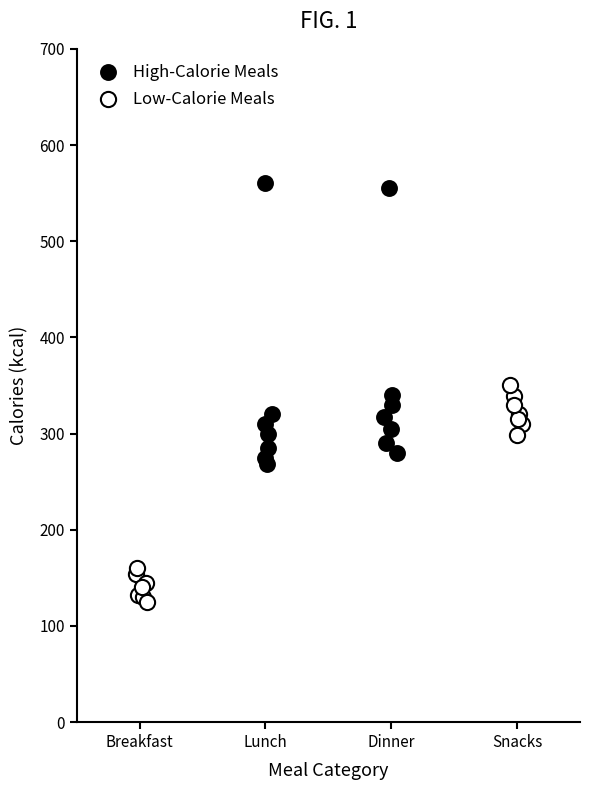

Which series reaches the maximum Y coordinate?

High-Calorie Meals